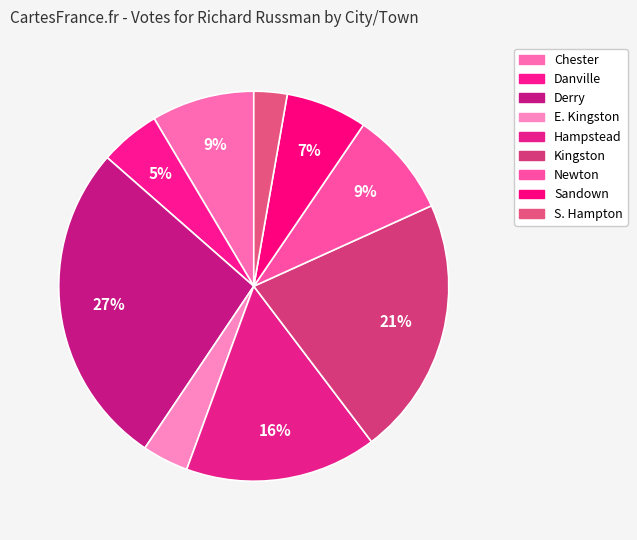

To the nearest percent, what percentage of the pie is E. Kingston?

4%